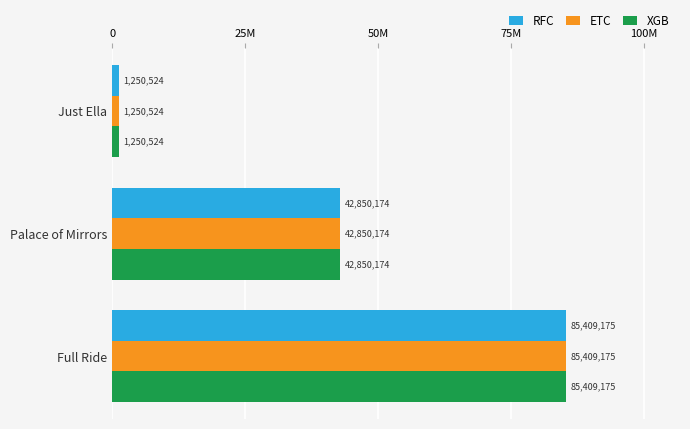

What are all the series names shown in the legend?

RFC, ETC, XGB